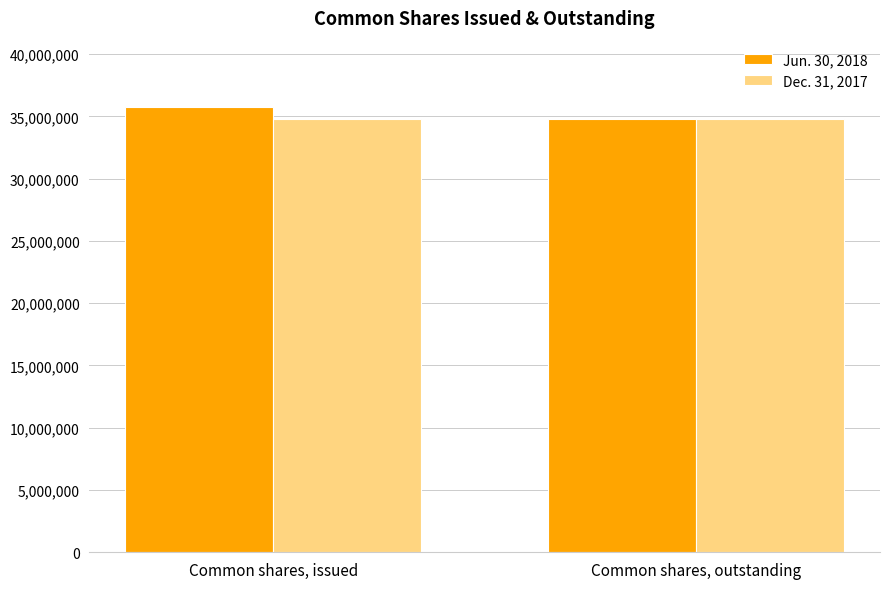

What is the total value across all series at Common shares, issued?

70482220